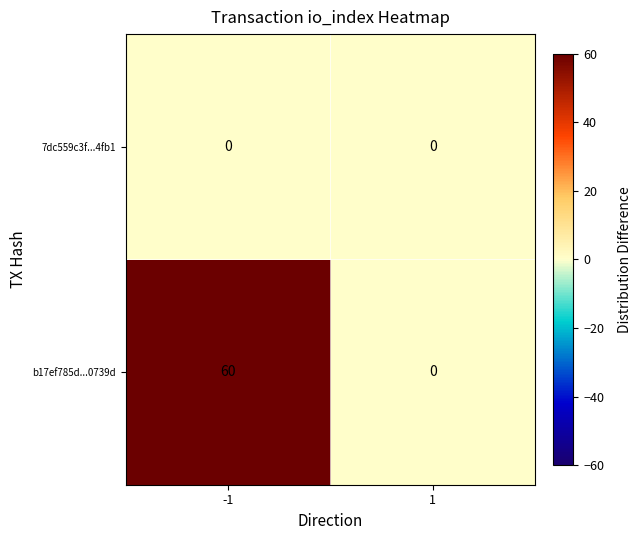

Which series has the largest total across all categories?

b17ef785d...0739d